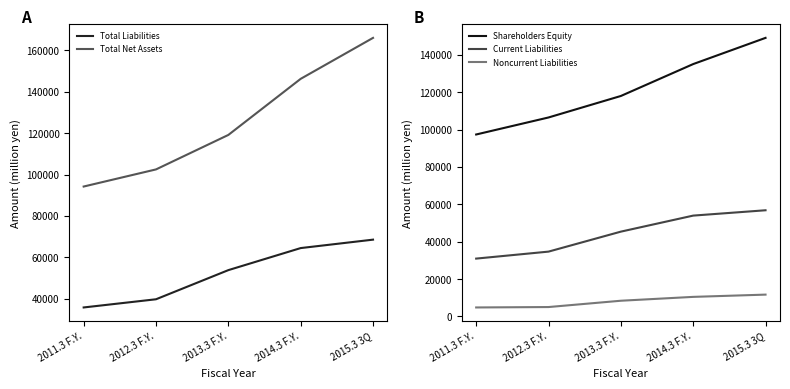

Is it true that Current Liabilities equals 30992 at 2011.3 F.Y.?

True